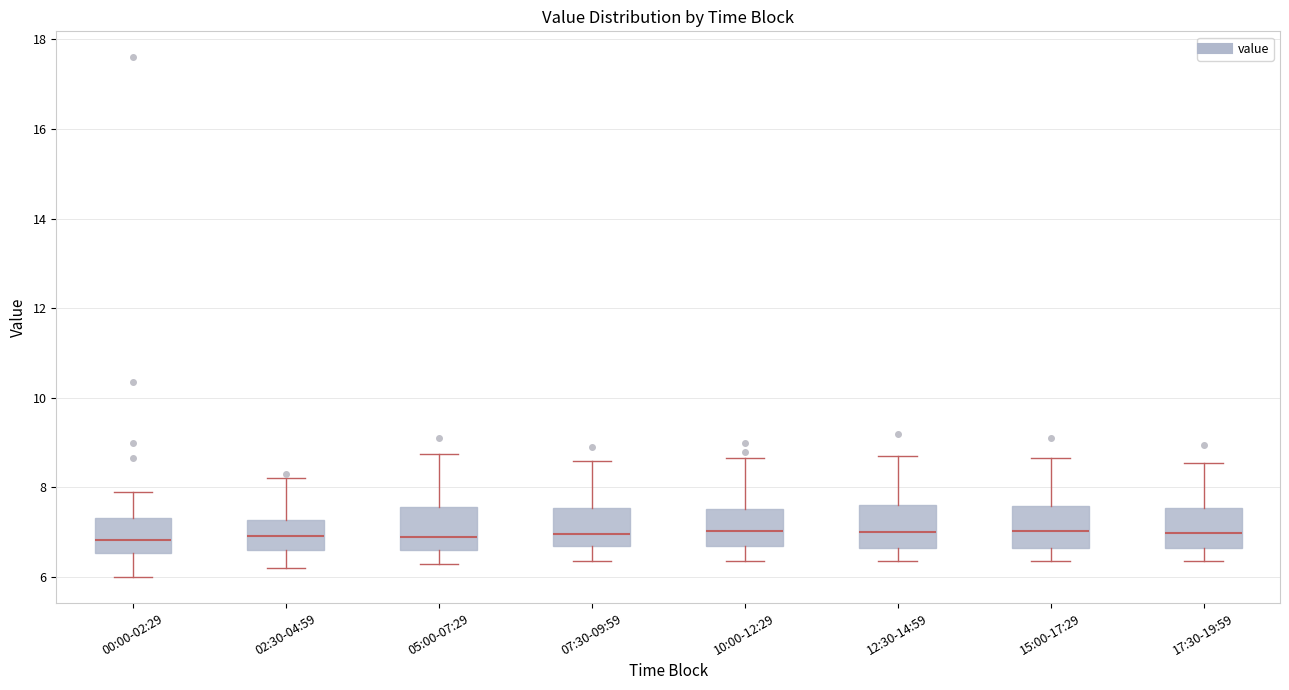

Where is the lower edge of the box for 02:30-04:59 on the y-axis? The values are not printed on the chart, so give them approximately, as read against the axis.

6.6